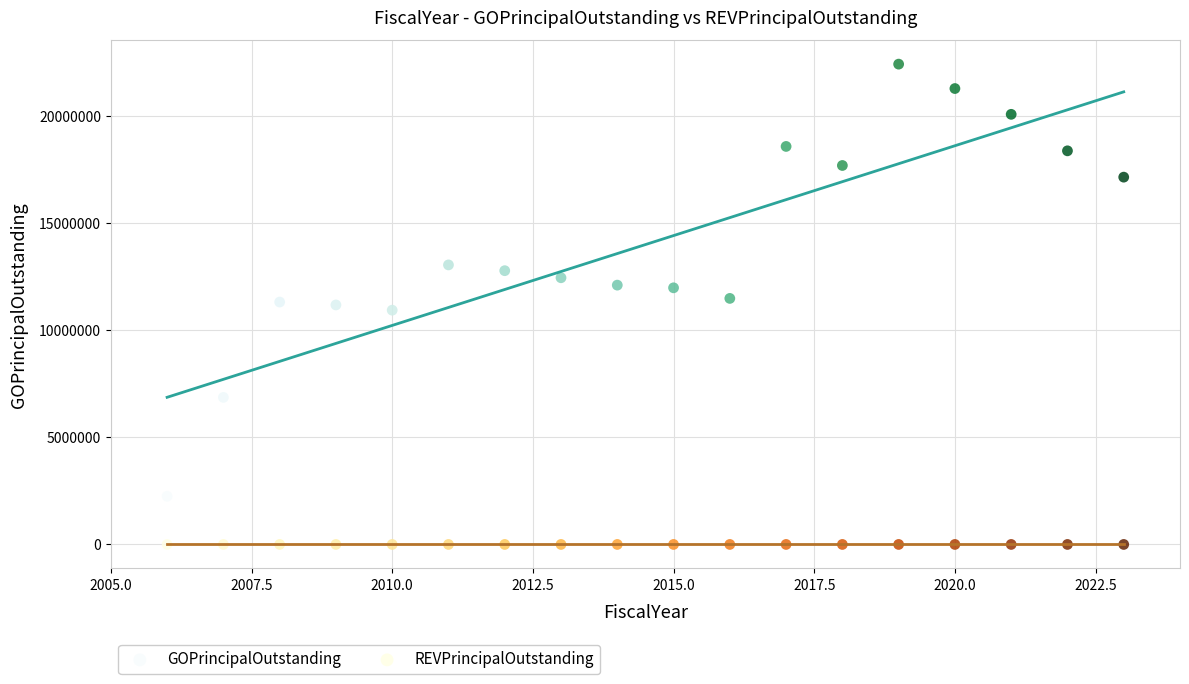

What are all the series names shown in the legend?

GOPrincipalOutstanding, REVPrincipalOutstanding